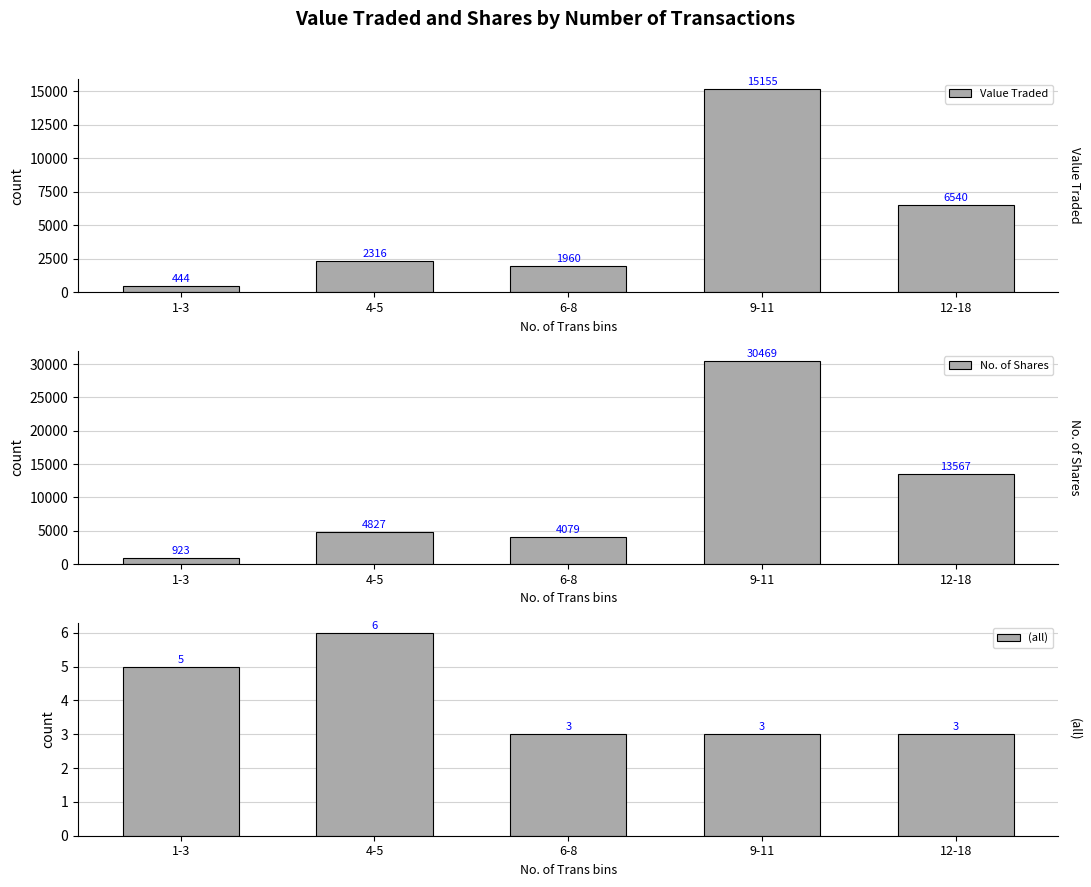

Rank the series by their average value, from highest to lowest.

No. of Shares, Value Traded, (all)